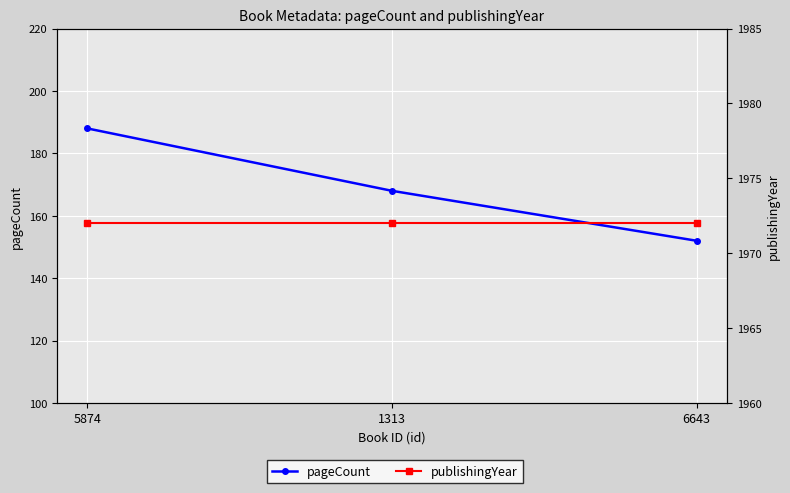

At how many categories does at least one series exceed 712?

3